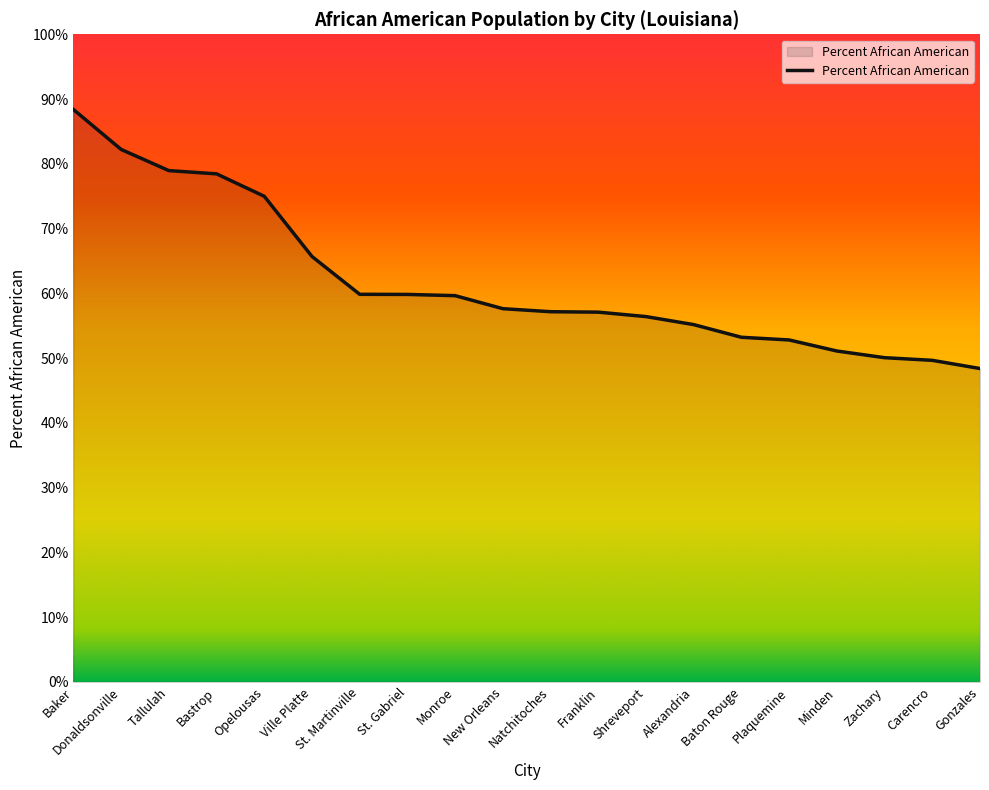

Does the chart have visible grid lines?

No